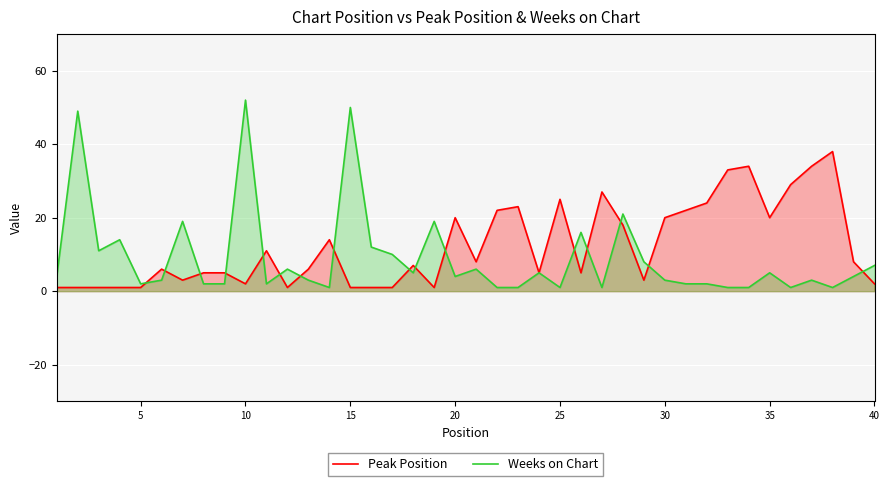

Which series has the largest range (max minus min)?

Weeks on Chart